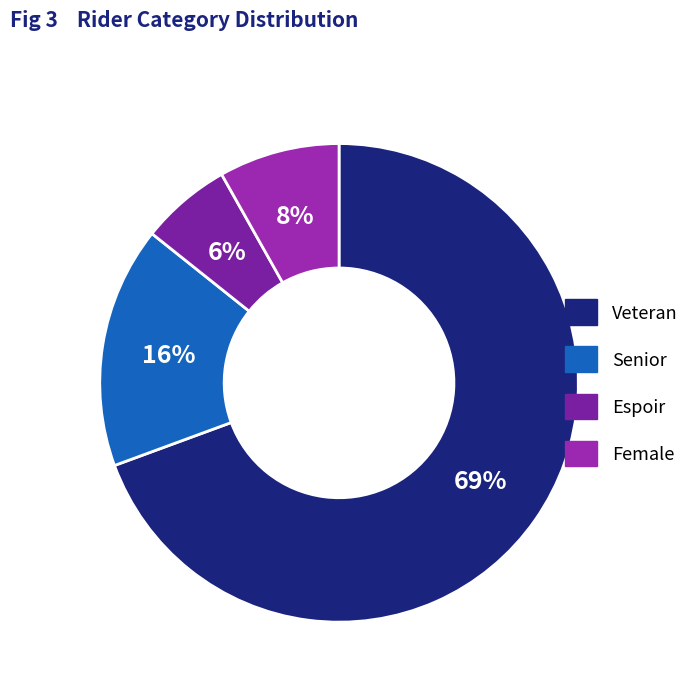

Which has a higher value, Senior or Veteran?

Veteran